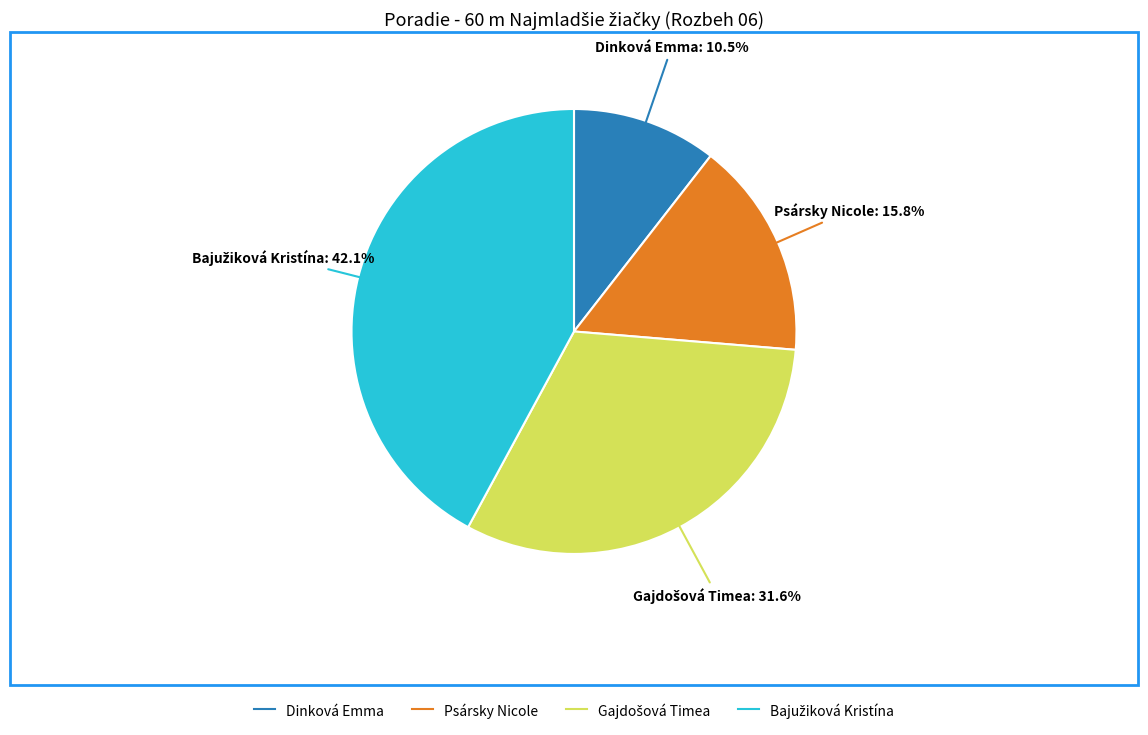

Which category has the smallest portion of the pie?

Dinková Emma